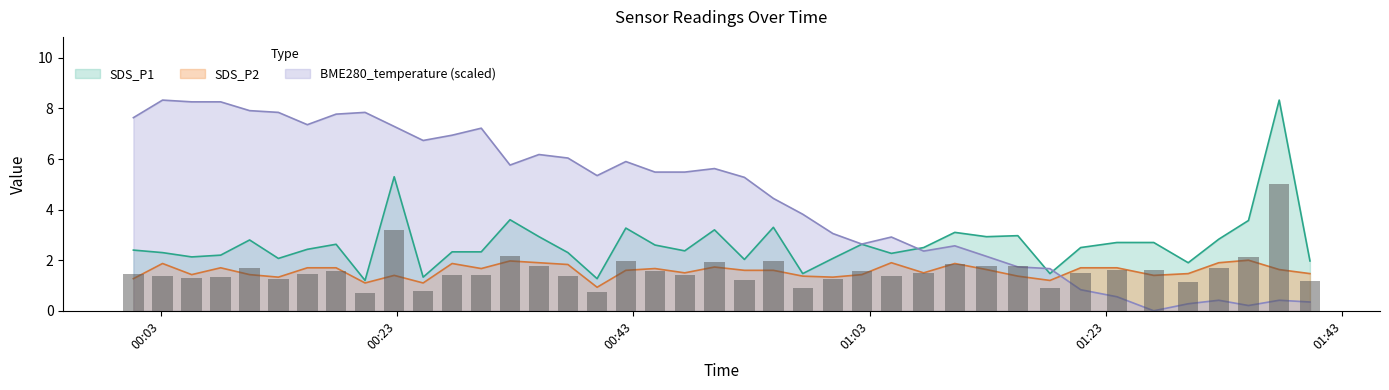

How many data points in BME280_temperature are above 5?

22